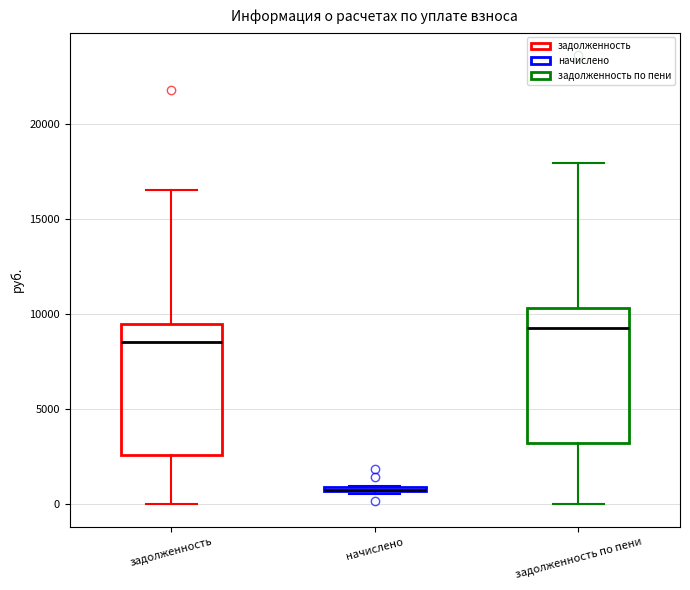

Where is the lower edge of the box for задолженность on the y-axis? The values are not printed on the chart, so give them approximately, as read against the axis.

2500